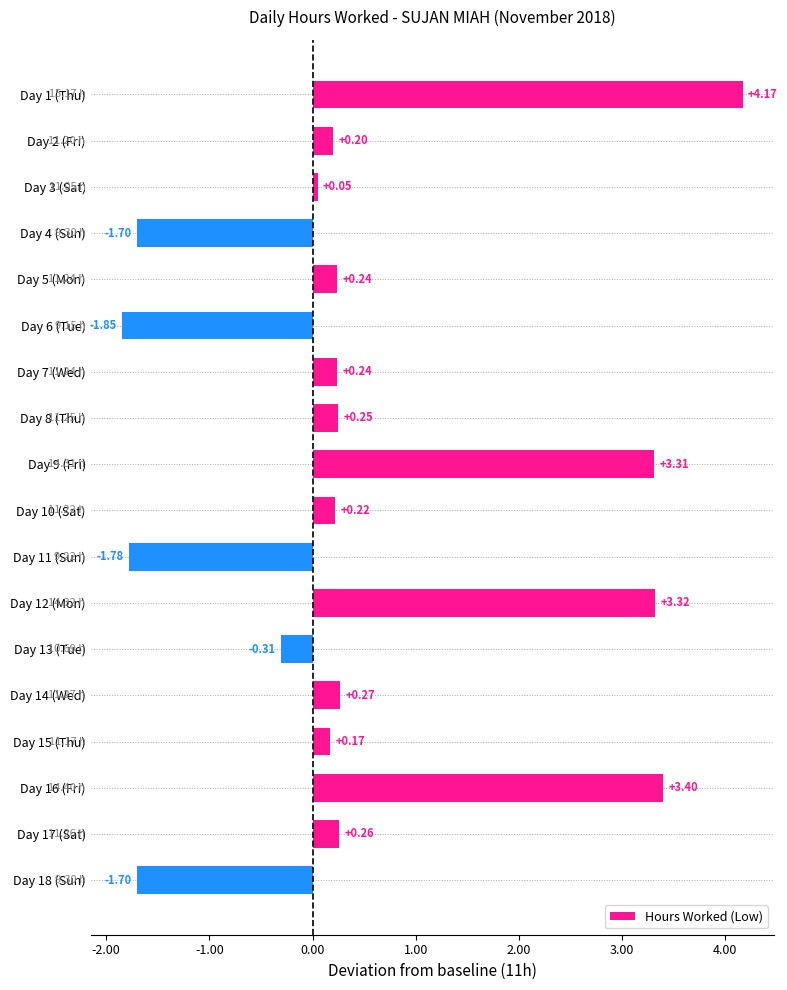

What is the sum of the values at Day 9 (Fri) and Day 8 (Thu)?

3.6